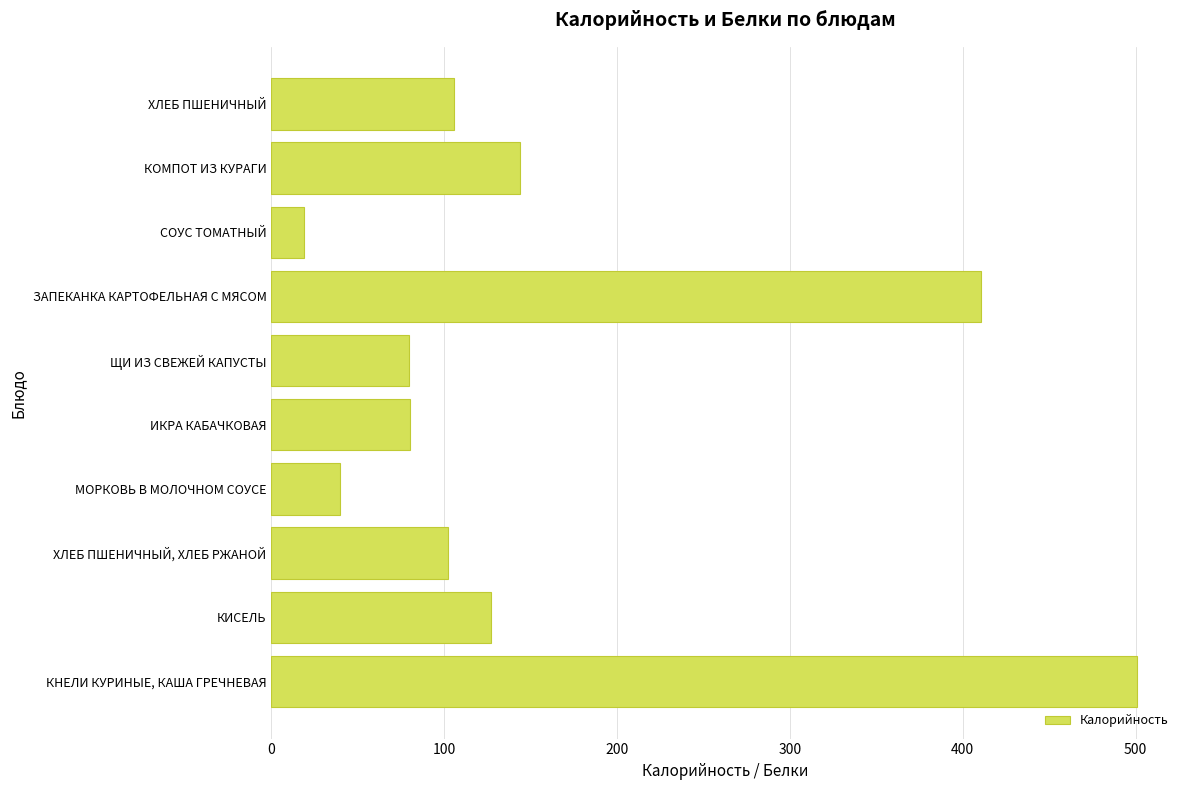

The chart shows a value of 116.3 at ИКРА КАБАЧКОВАЯ. True or false?

False